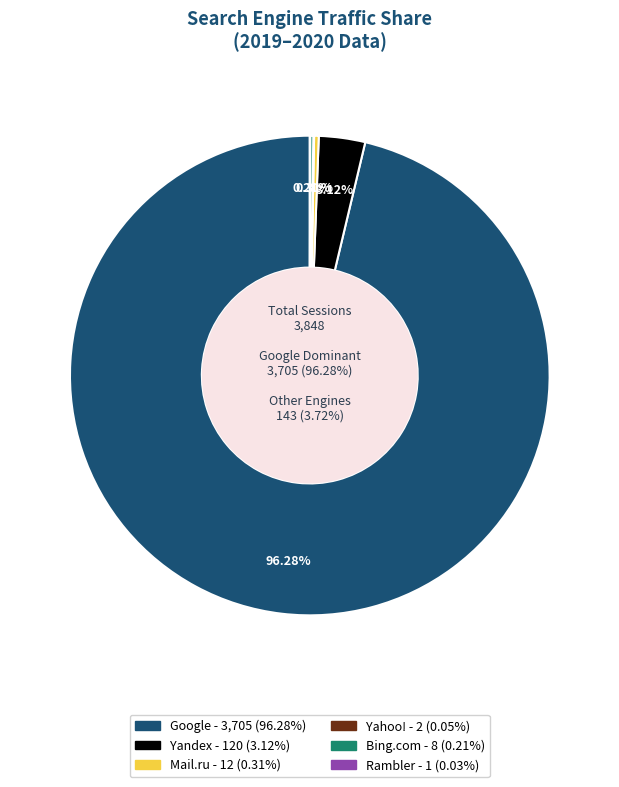

Between Google and Mail.ru, which is larger?

Google